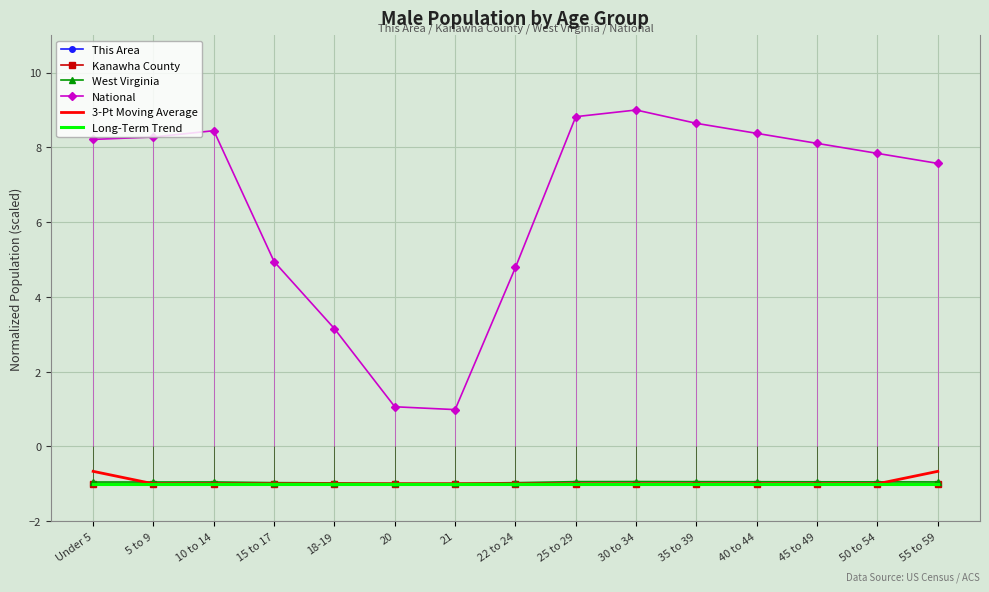

In Kanawha County, how many points are lower than both neighbors (excluding endpoints)?

1